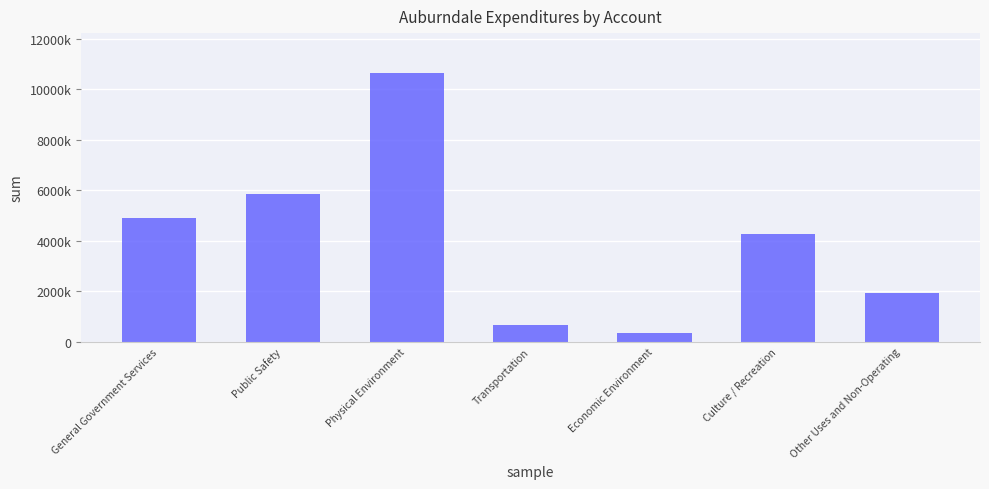

What is the difference between the values at Transportation and Economic Environment?

310015